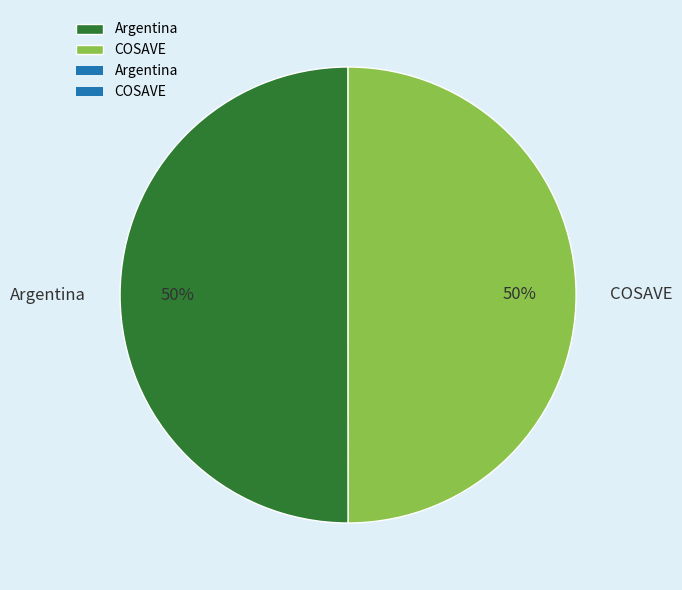

Is the sum of COSAVE and Argentina greater than half?

Yes